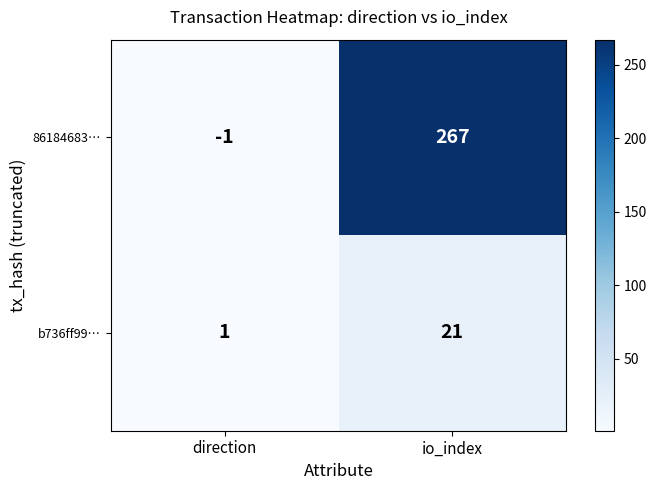

Rank the series by their average value, from lowest to highest.

b736ff99…, 86184683…